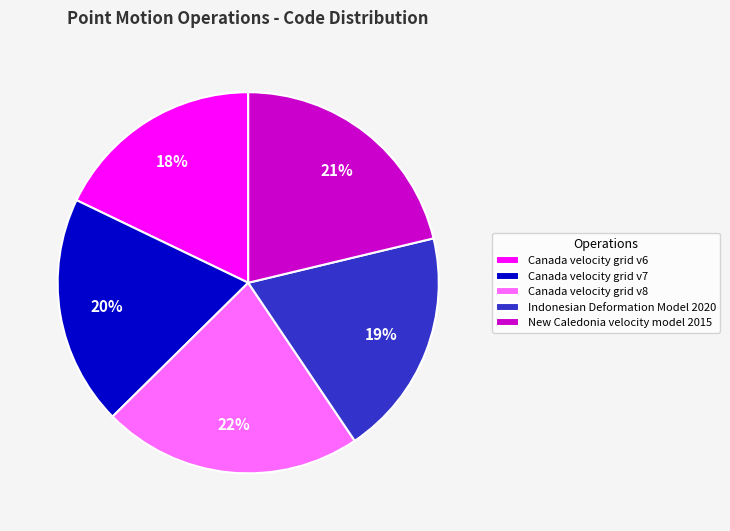

How many segments does this pie chart have?

5